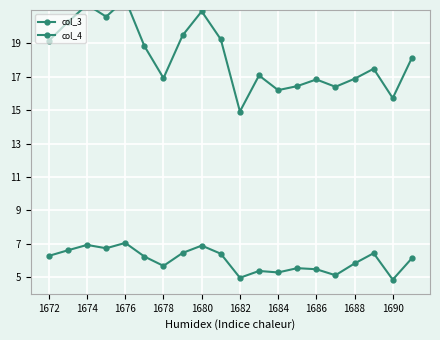

Which has a higher value, 1676 or 1688?

1676